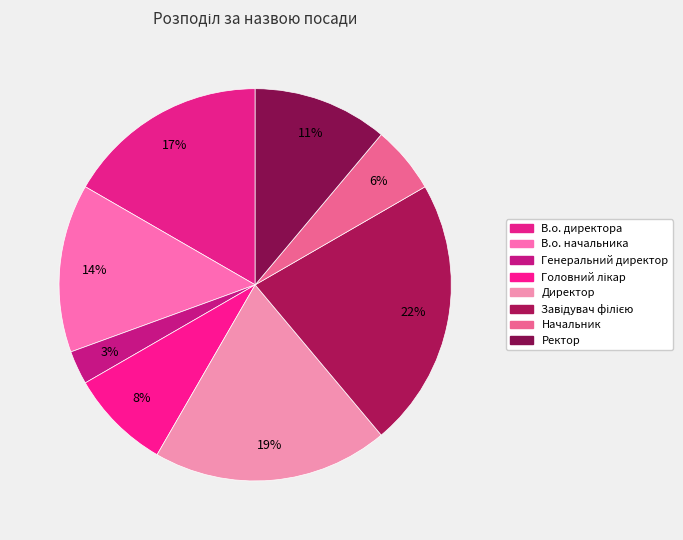

Which category has the smallest portion of the pie?

Генеральний директор